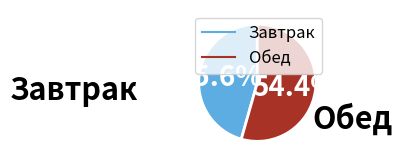

Is there a majority slice in this chart?

Yes